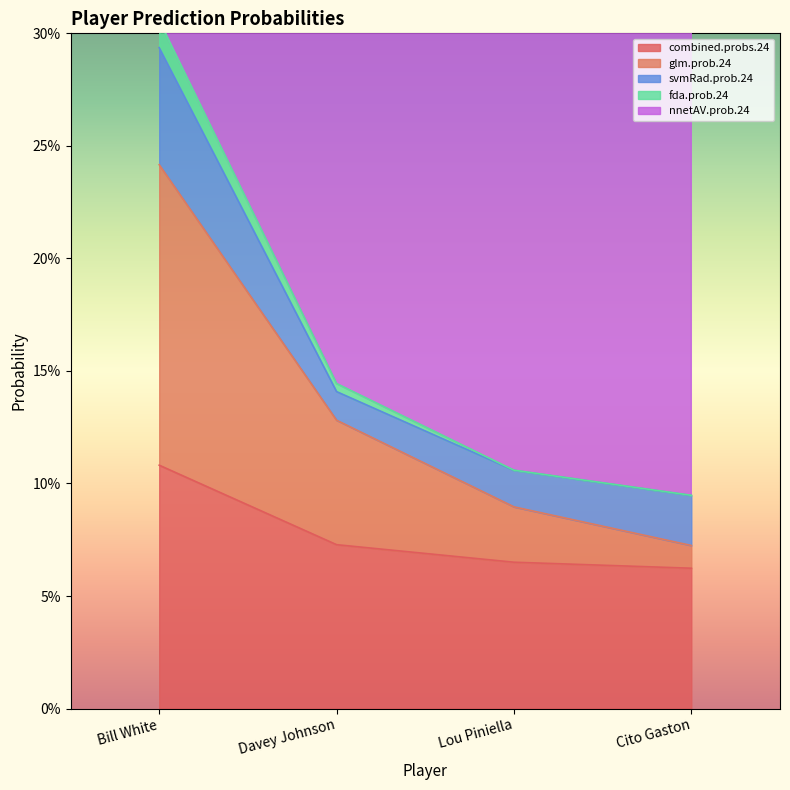

True or false: nnetAV.prob.24 and glm.prob.24 intersect in this chart.

False